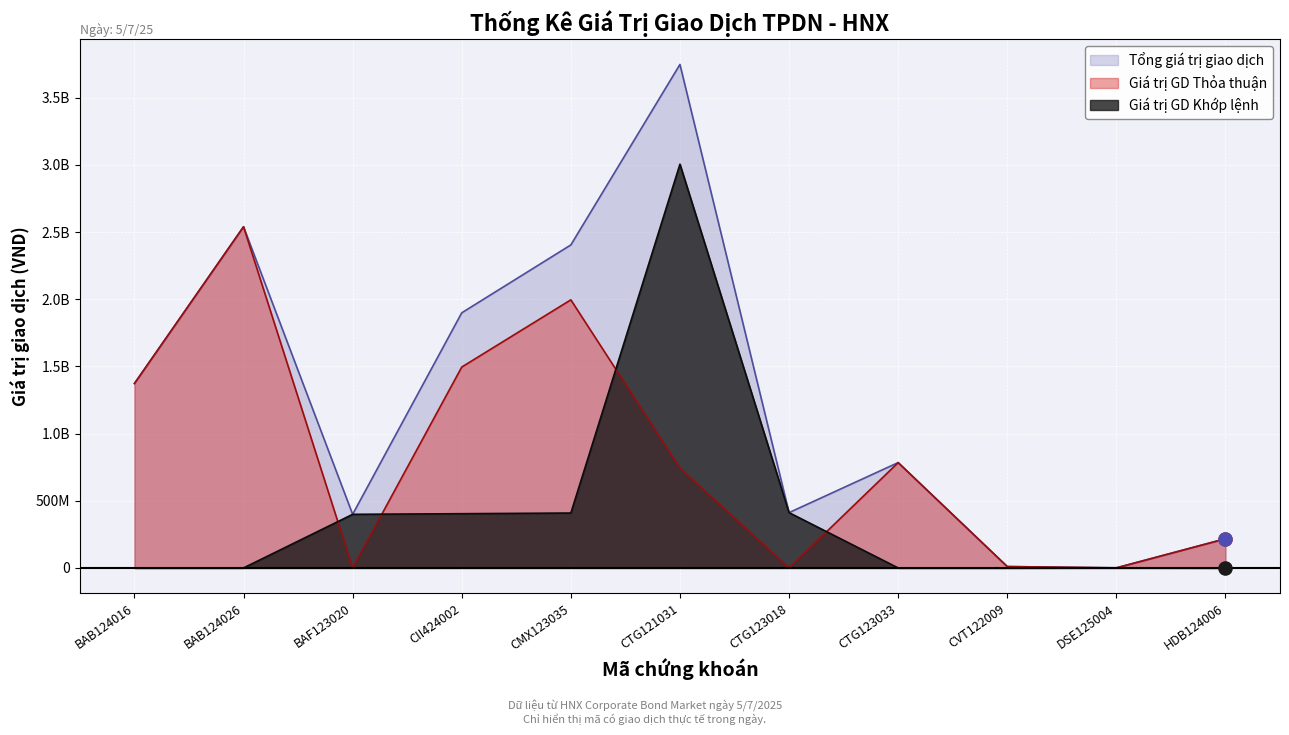

Which series has the widest spread of Y values?

Tổng giá trị giao dịch